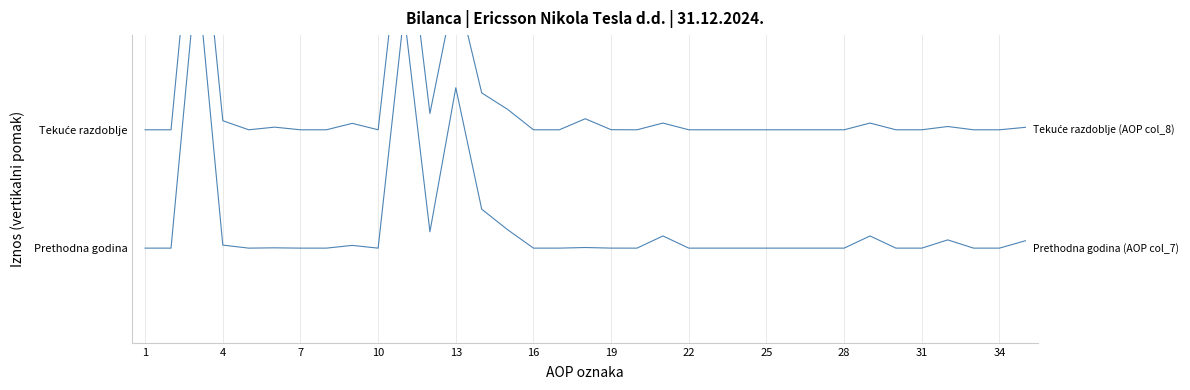

Rank the series by their average value, from highest to lowest.

Tekuće razdoblje (AOP col_8), Prethodna godina (AOP col_7)